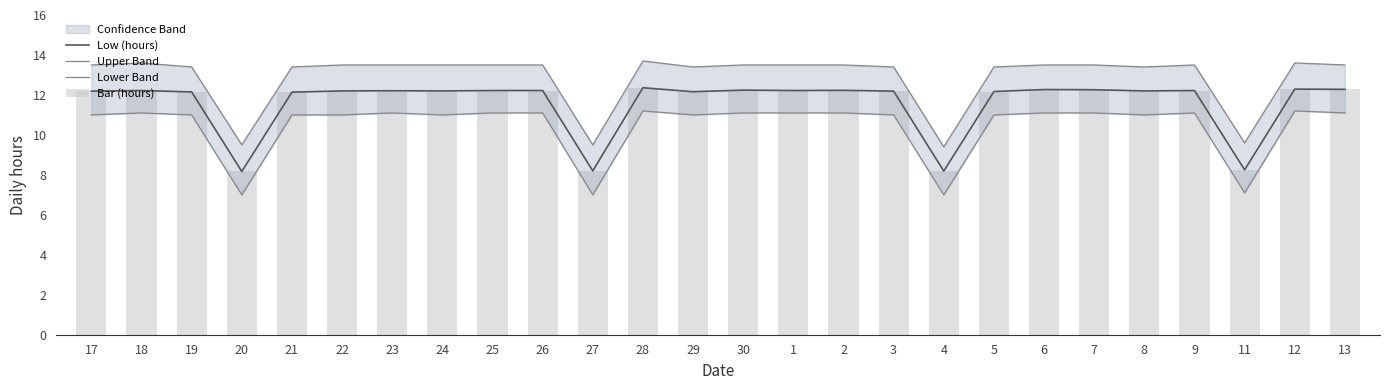

How many data points does each series have?

26